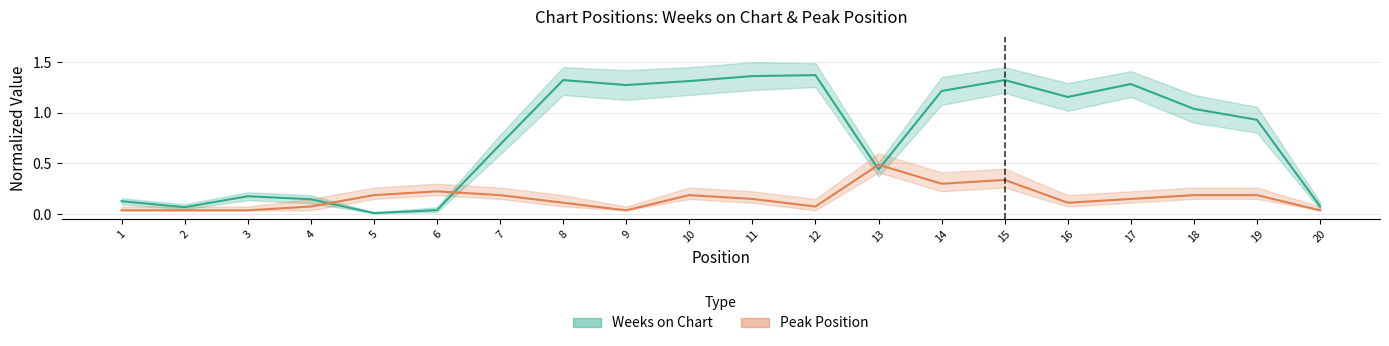

Does the chart display data point markers on the line(s)?

No